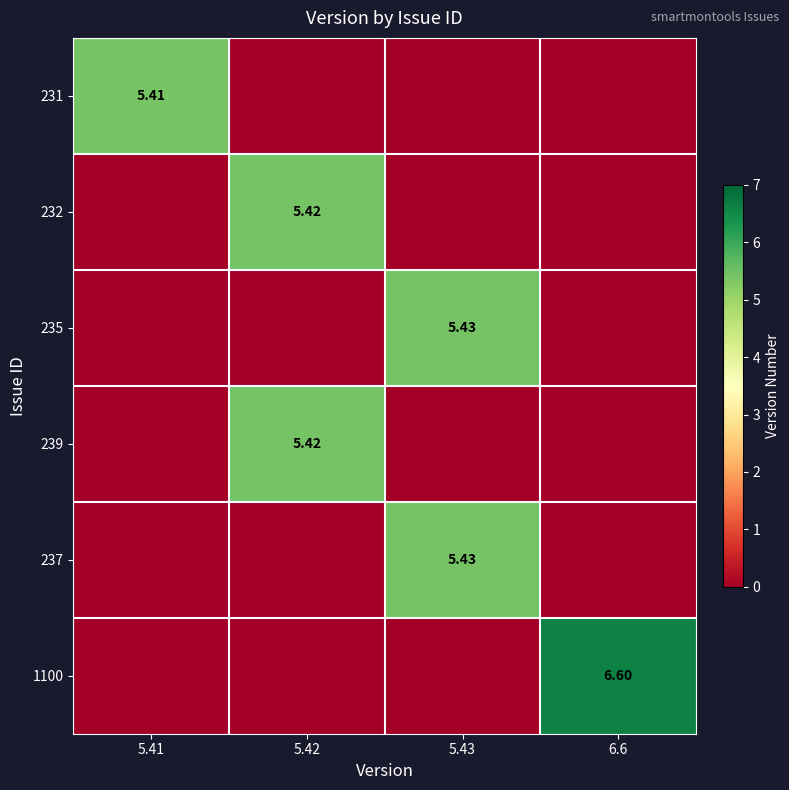

Which series changed the most between 5.41 and 5.43?

235